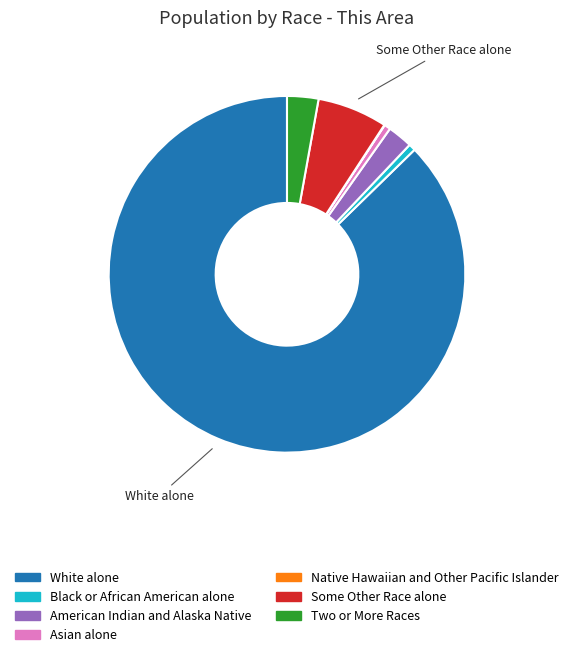

Which has a higher value, Some Other Race alone or Asian alone?

Some Other Race alone